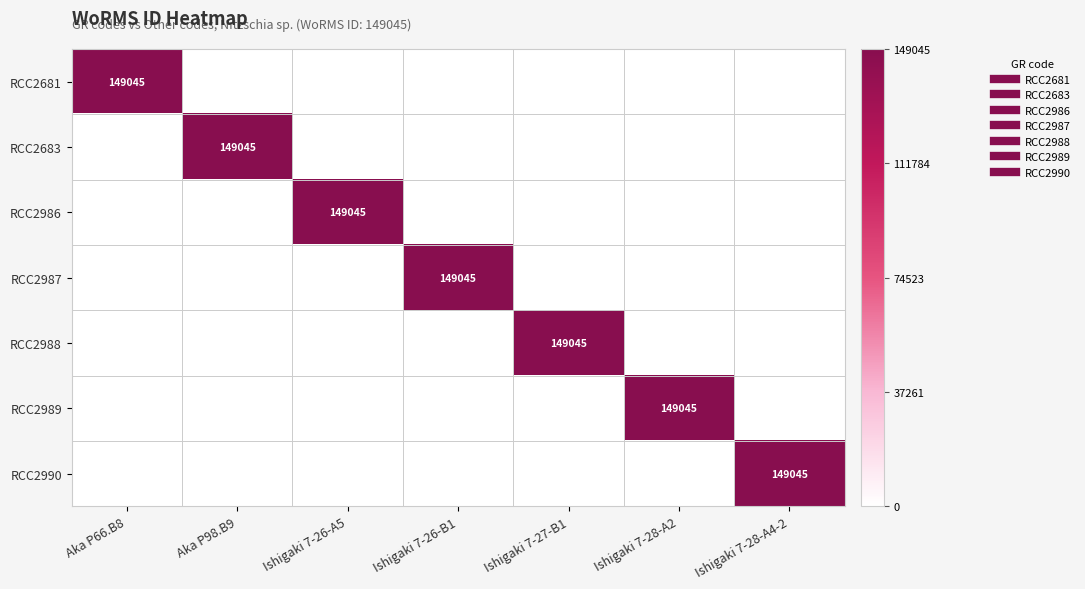

At Aka P98.B9, list the series in order from smallest to largest.

RCC2681, RCC2986, RCC2987, RCC2988, RCC2989, RCC2990, RCC2683